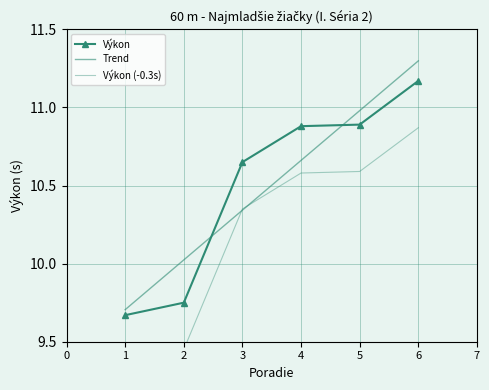

True or false: Trend has more than 0 interior local peaks.

False